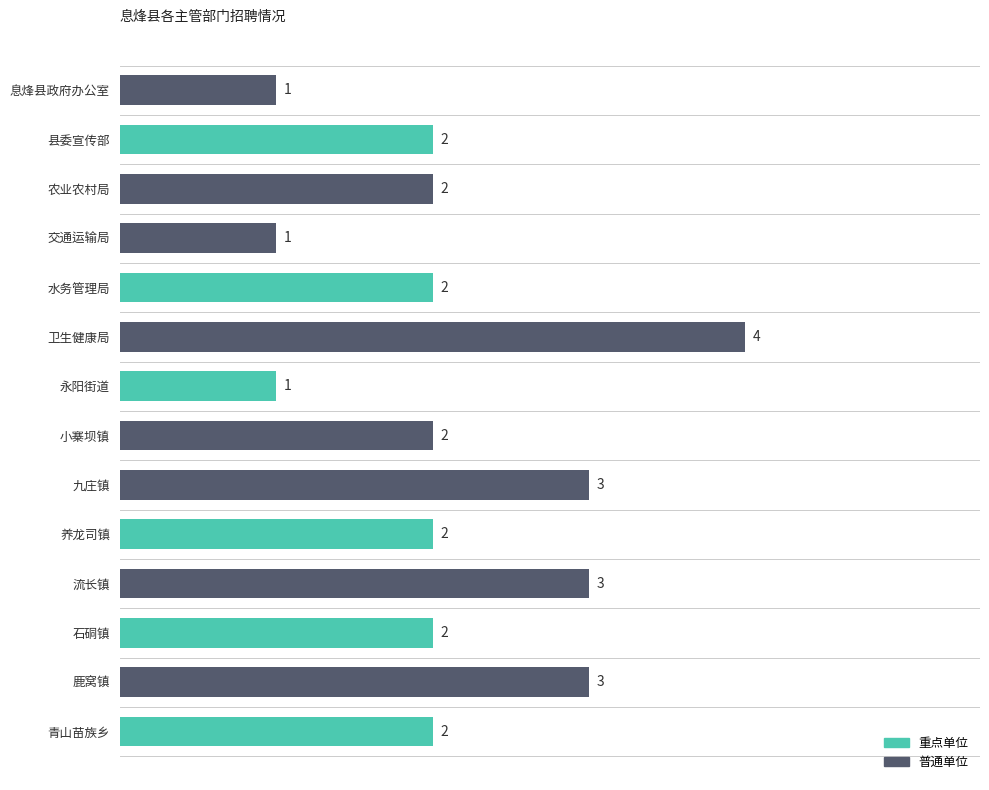

Is it true that the value at 水务管理局 is 3?

False